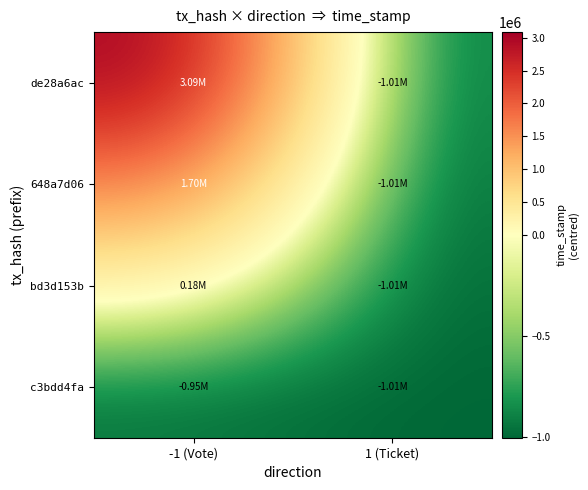

Count the number of categories in the chart.

2